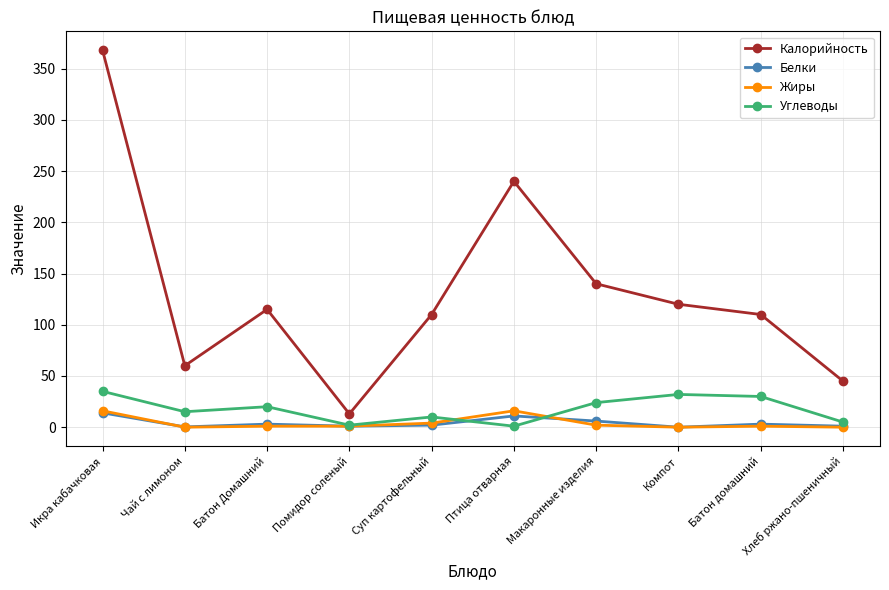

How many interior local valleys does the Калорийность series have?

2